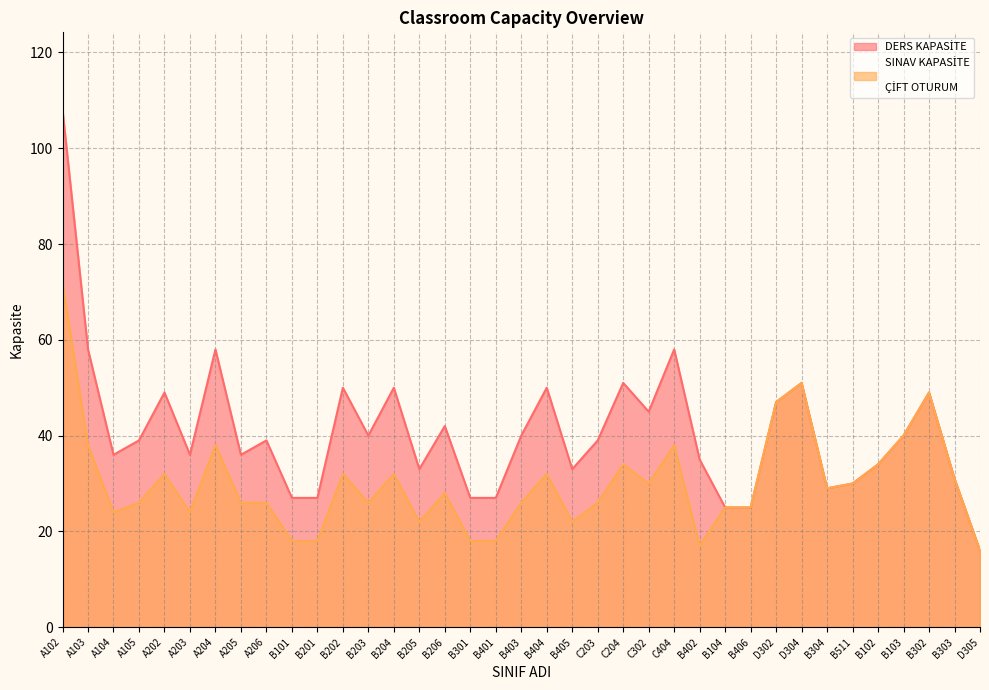

Reading left to right, transcribe all the data shown in this chart.

DERS KAPASİTE: 108	58	36	39	49	36	58	36	39	27	27	50	40	50	33	42	27	27	40	50	33	39	51	45	58	35	25	25	47	51	29	30	34	40	49	31	16
SINAV KAPASİTE

ÇİFT OTURUM: 72	38	24	26	32	24	38	26	26	18	18	32	26	32	22	28	18	18	26	32	22	26	34	30	38	17	25	25	47	51	29	30	34	40	49	31	16